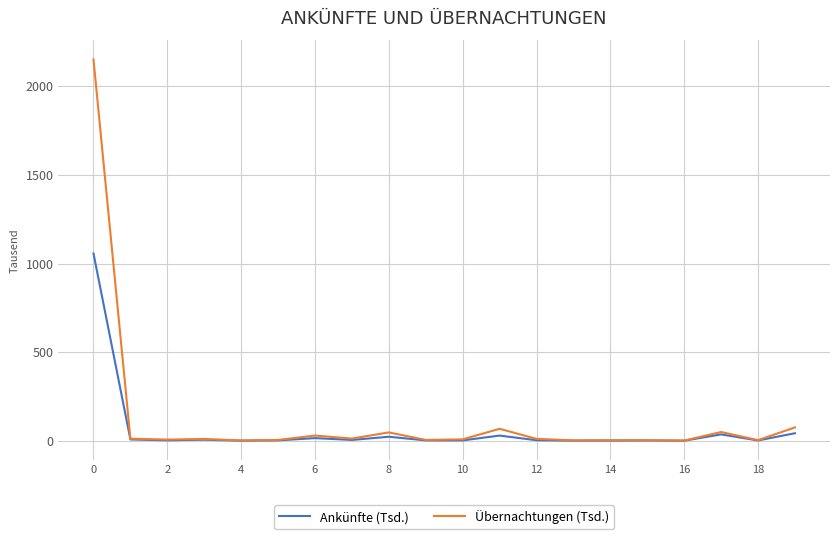

True or false: Ankünfte (Tsd.) has more than 0 interior local peaks.

True